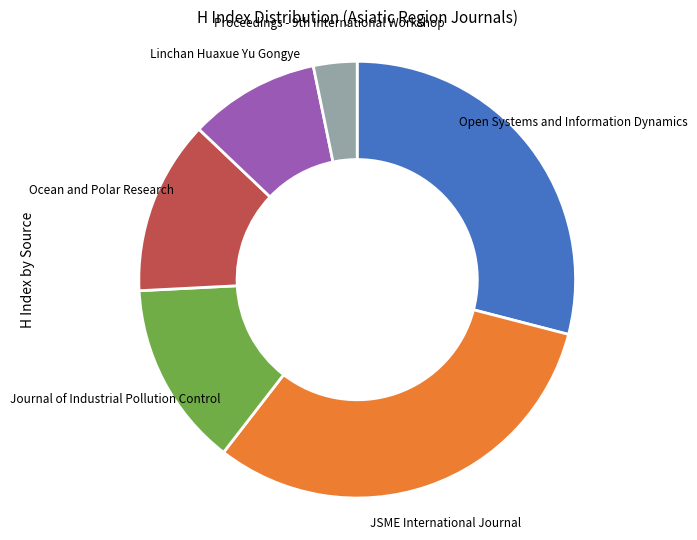

Rank the categories by value from highest to lowest.

JSME International Journal, Open Systems and Information Dynamics, Journal of Industrial Pollution Control, Ocean and Polar Research, Linchan Huaxue Yu Gongye, Proceedings - 9th International Workshop